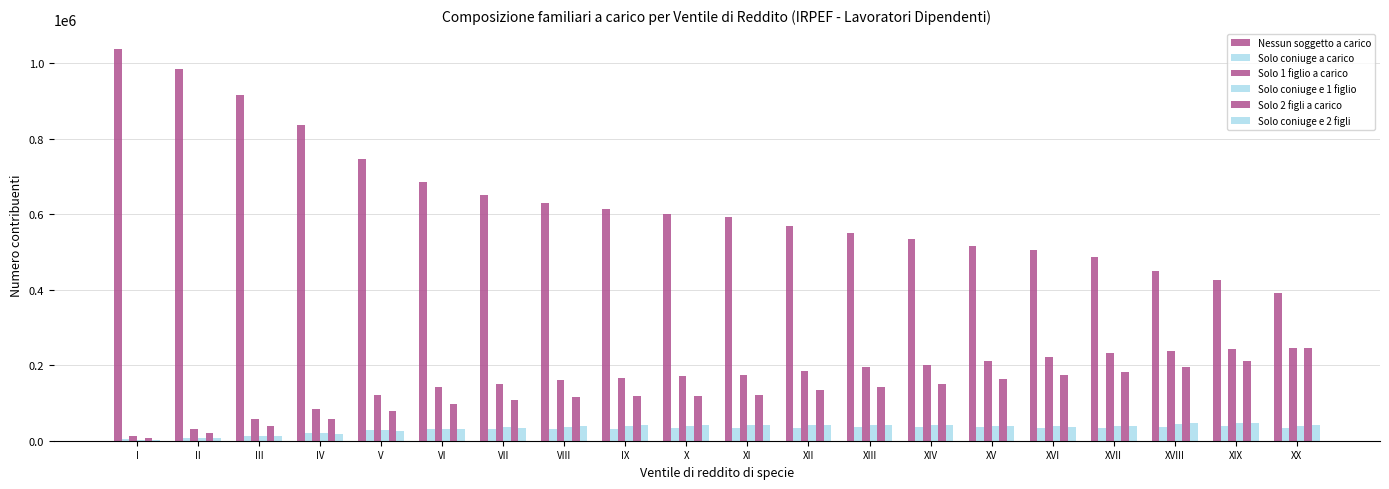

At which label does Solo coniuge e 2 figli reach its minimum?

I